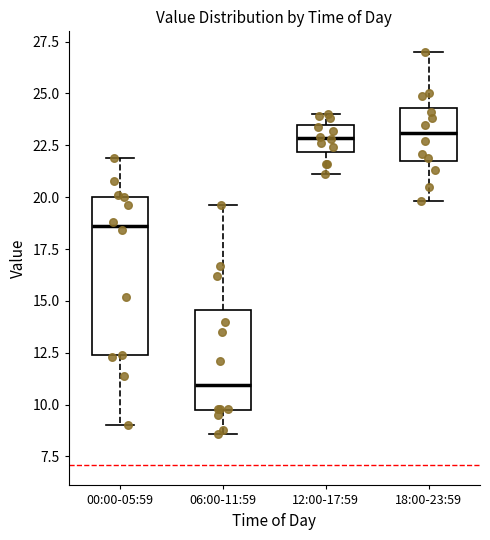

Which box's median line is the lowest?

06:00-11:59